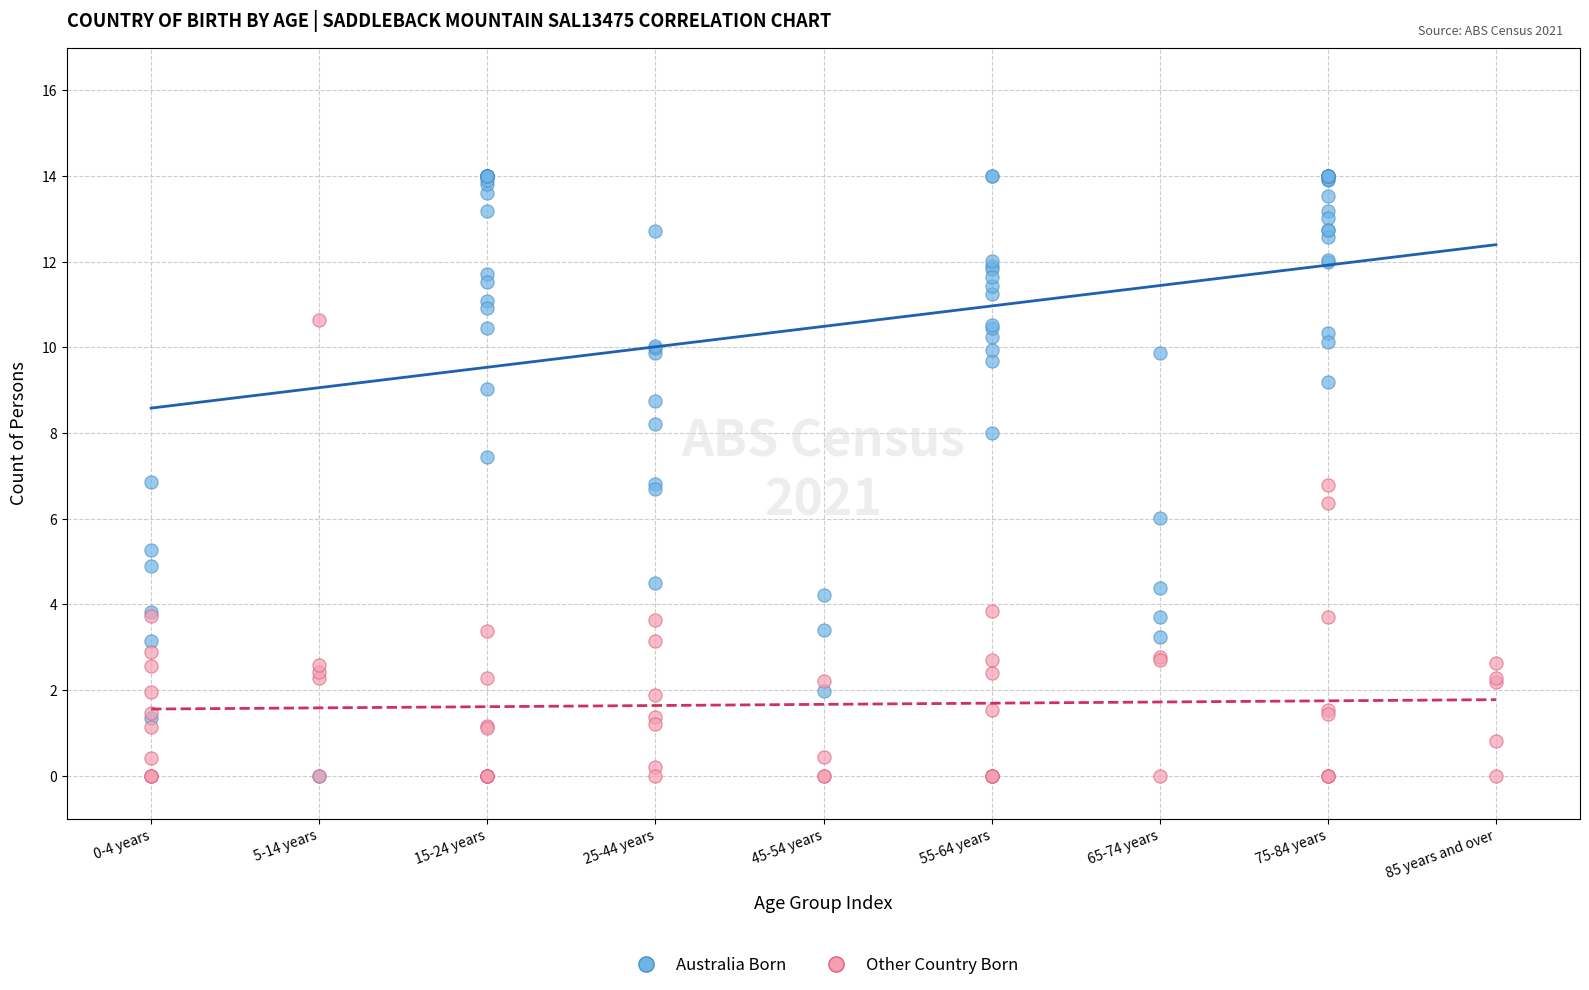

What are all the series names shown in the legend?

Australia Born, Other Country Born